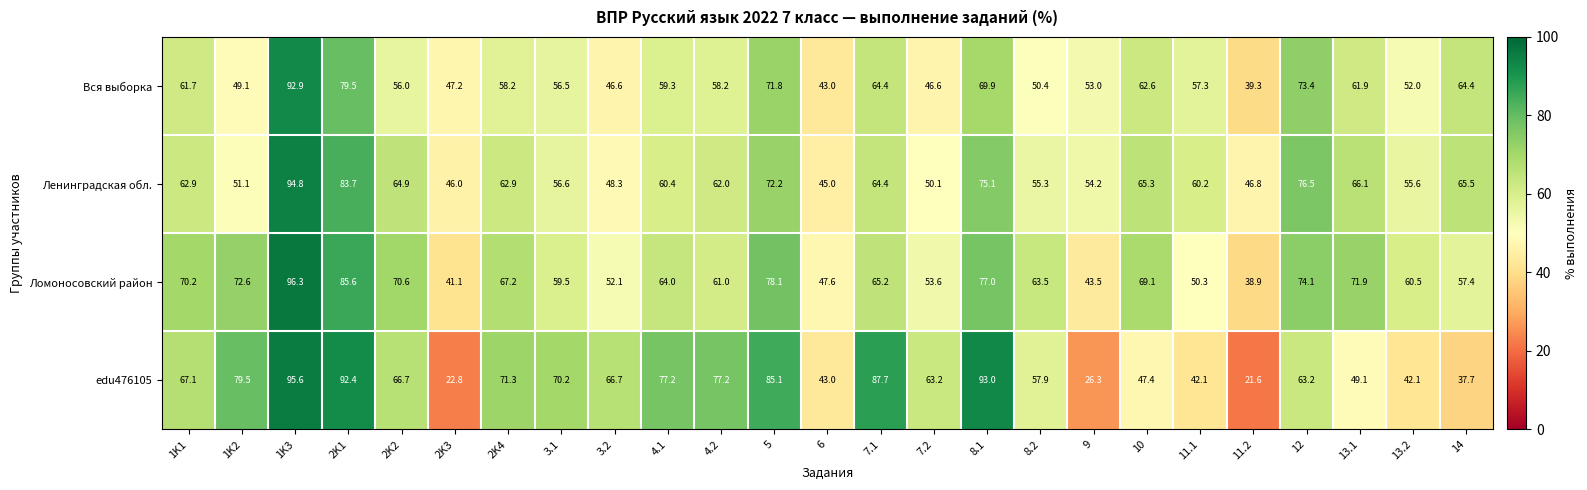

What is the sum of the Вся выборка values at 1K2 and 13.2?

101.1